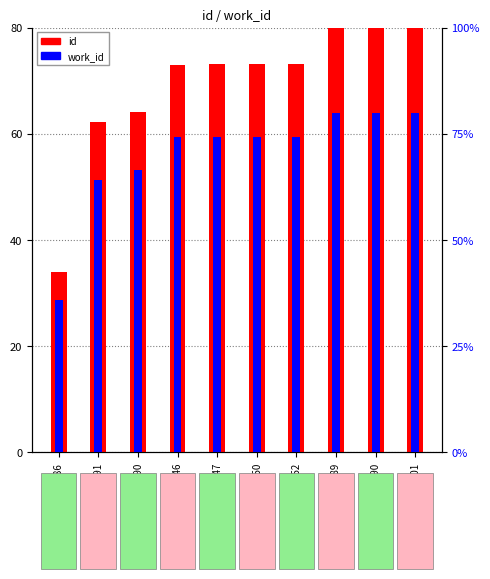

Reading right to left, what are all the values shown in this chart?

id: 20201=80.0	20190=80.0	20189=80.0	18452=73.1	18450=73.1	18447=73.1	18446=73.0	16190=64.1	15691=62.1	8586=34.0
work_id: 20201=80.0	20190=80.0	20189=80.0	18452=74.2	18450=74.2	18447=74.2	18446=74.2	16190=66.4	15691=64.1	8586=35.9